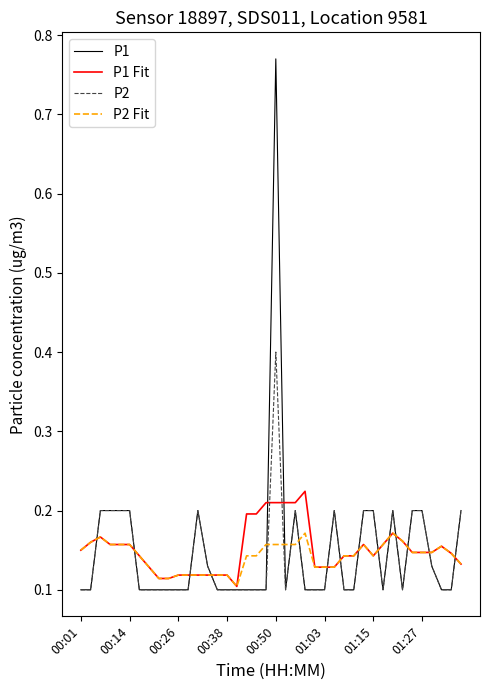

What is the maximum value for P2?

0.4